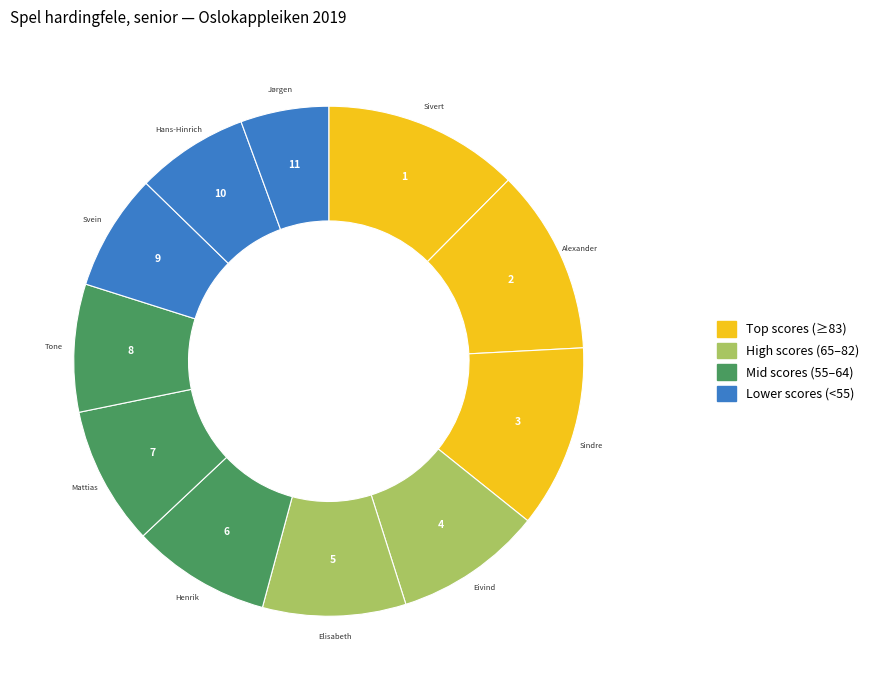

How many segments does this pie chart have?

11